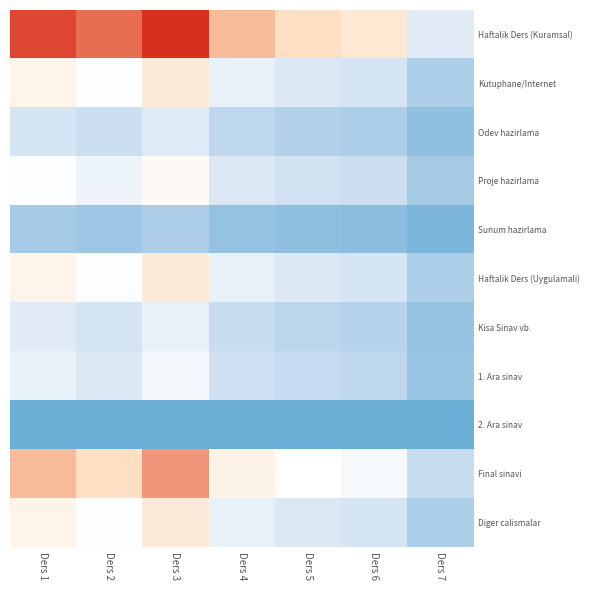

At which category is the sum across all series the highest?

Ders 3